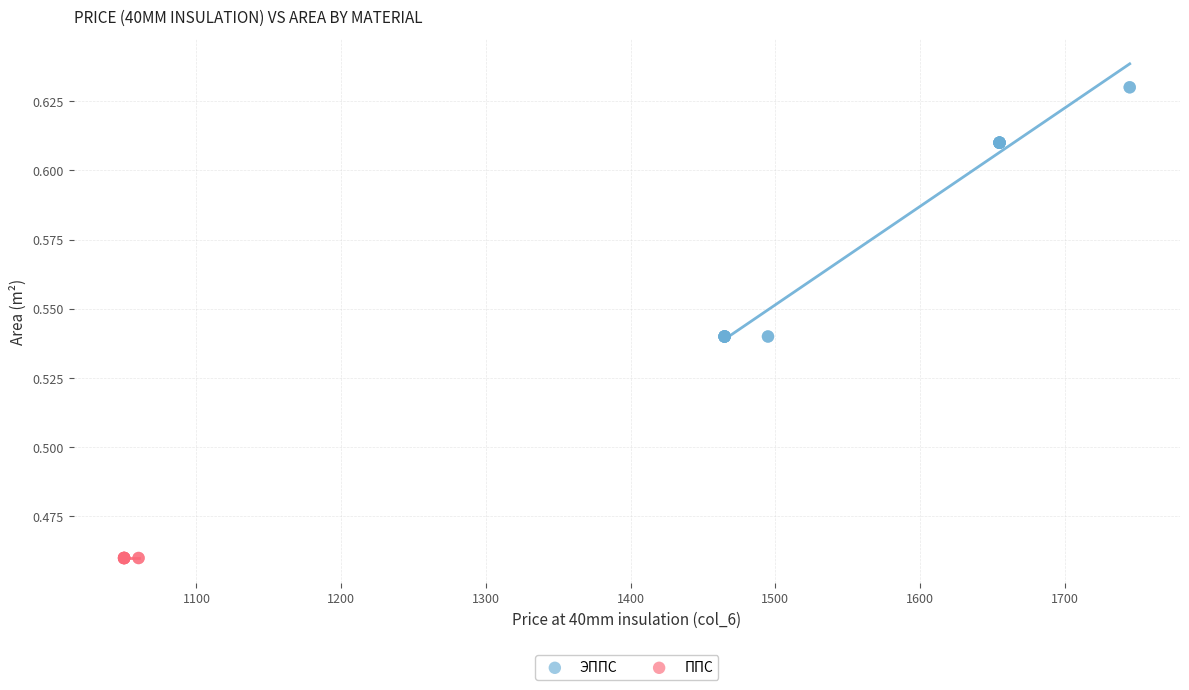

Which series reaches the maximum Y coordinate?

ЭППС